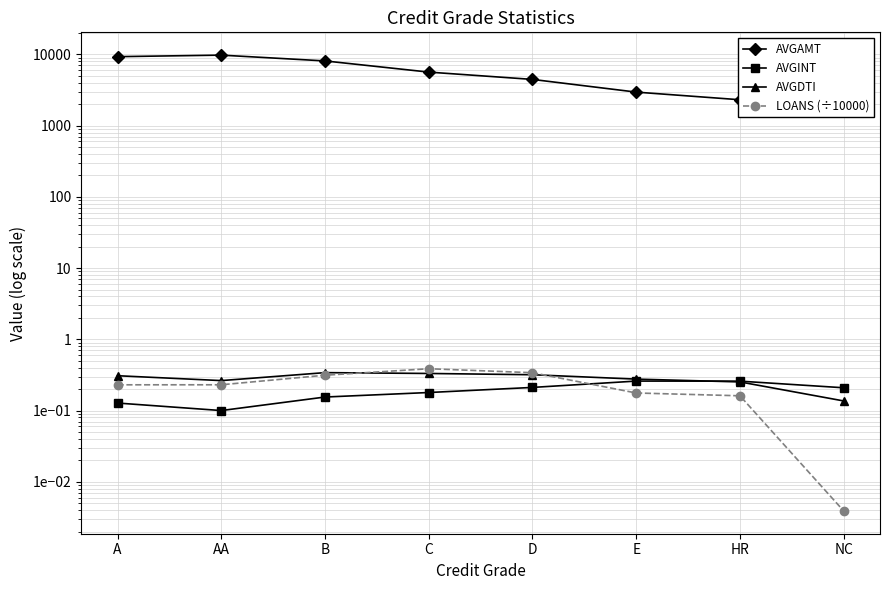

Reading left to right, transcribe all the data shown in this chart.

AVGAMT: 9309.5	9783.2	8110.1	5650.7	4460.9	2959.2	2311.1	2141.7
AVGINT: 0.1	0.1	0.2	0.2	0.2	0.3	0.3	0.2
AVGDTI: 0.3	0.3	0.3	0.3	0.3	0.3	0.3	0.1
LOANS (÷10000): 0.2	0.2	0.3	0.4	0.3	0.2	0.2	0.0